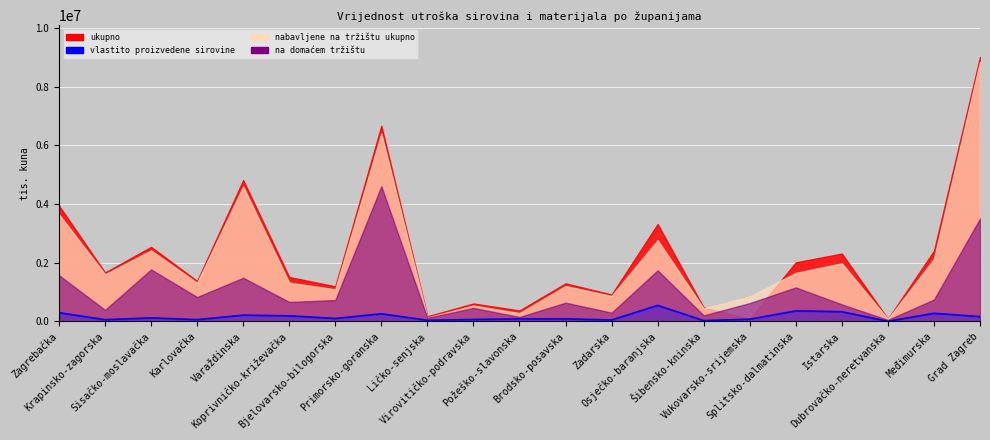

Reading left to right, transcribe all the data shown in this chart.

299922	60906	121336	62717	215199	191738	102166	262010	40294	67787	89475	89661	50226	548434	30652	77195	361175	331420	6496	277293	166920